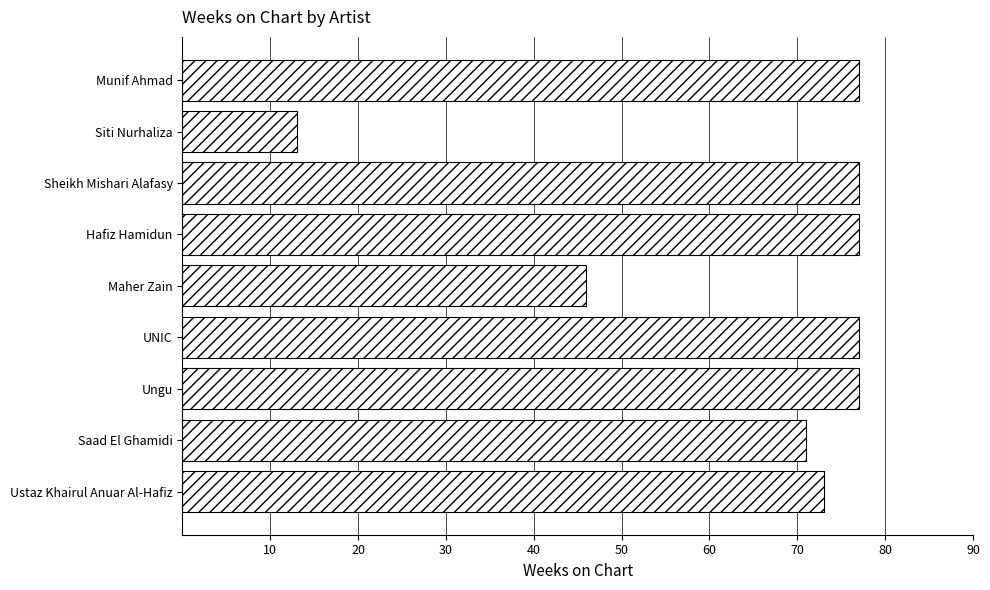

What is the difference between the maximum and minimum values?

64